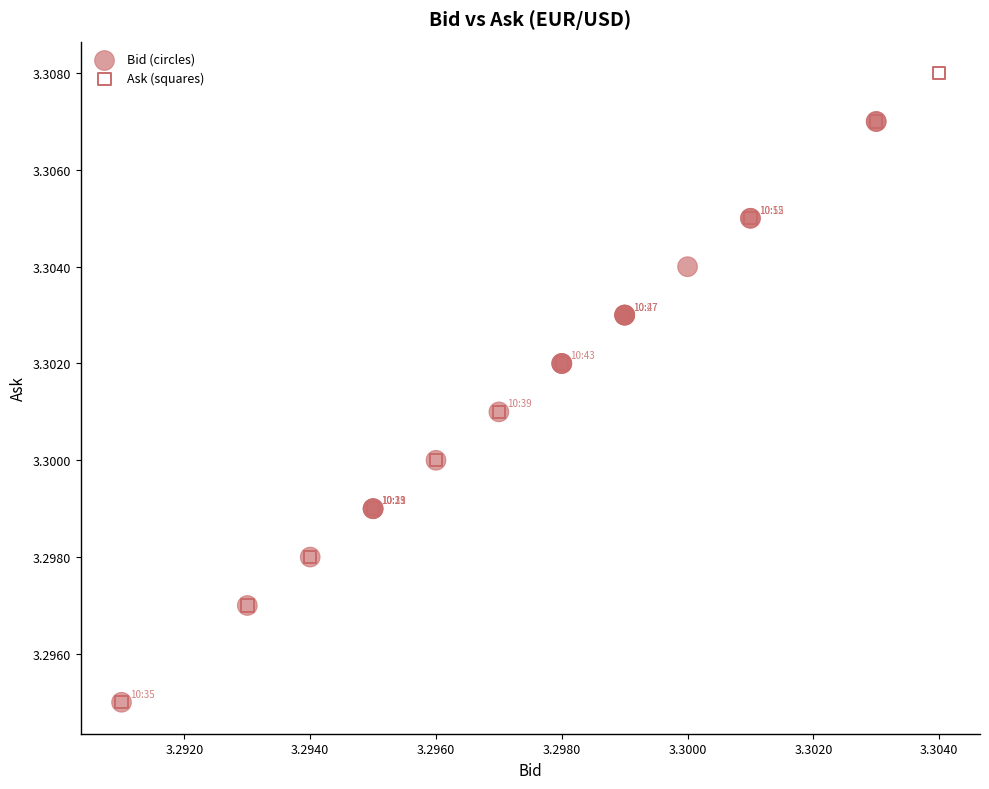

Which series contains the highest Y value?

Ask (squares)